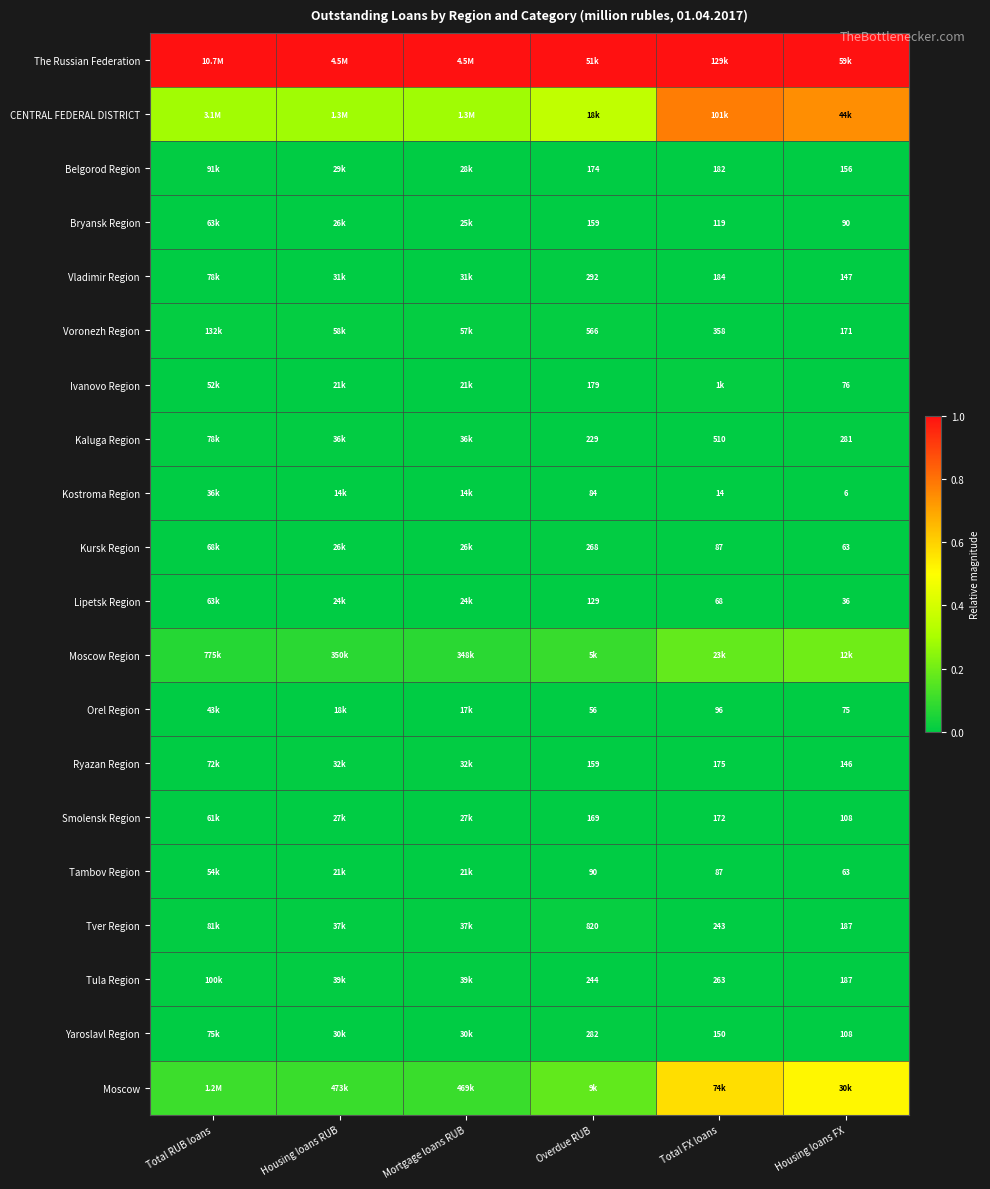

Is the value of Bryansk Region at Housing loans FX greater than the value of Tver Region at Total FX loans?

No